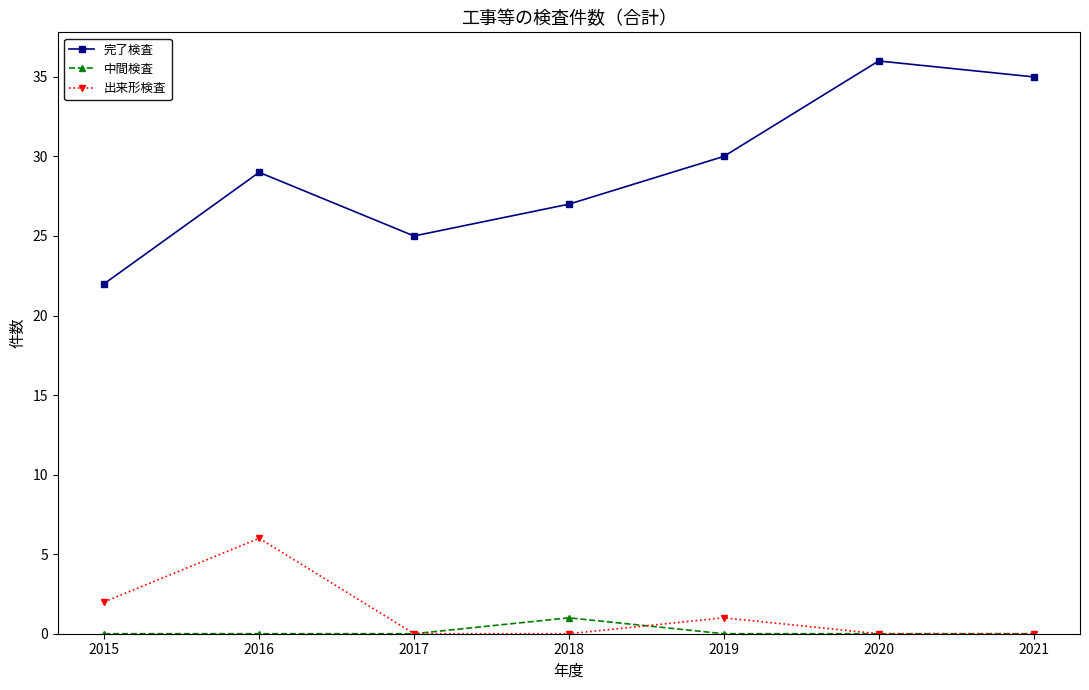

List the series in order of their peak value, lowest first.

中間検査, 出来形検査, 完了検査